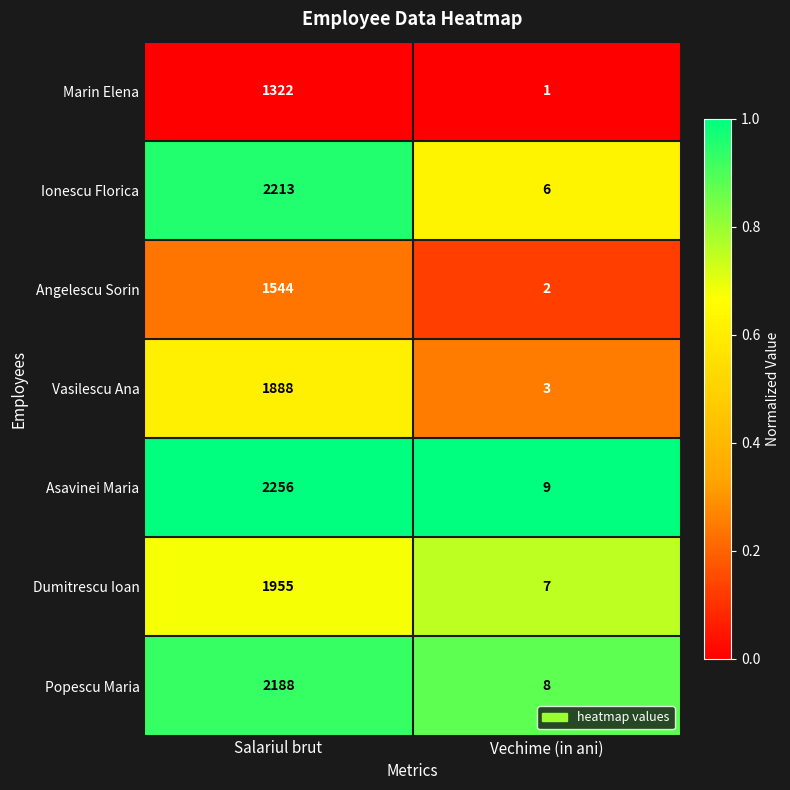

Which category has the lowest value in the Ionescu Florica series?

Vechime (in ani)